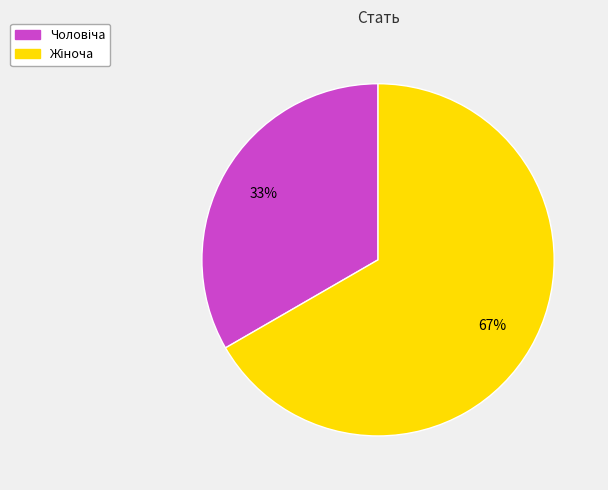

Is there any slice that represents more than half of the pie?

Yes